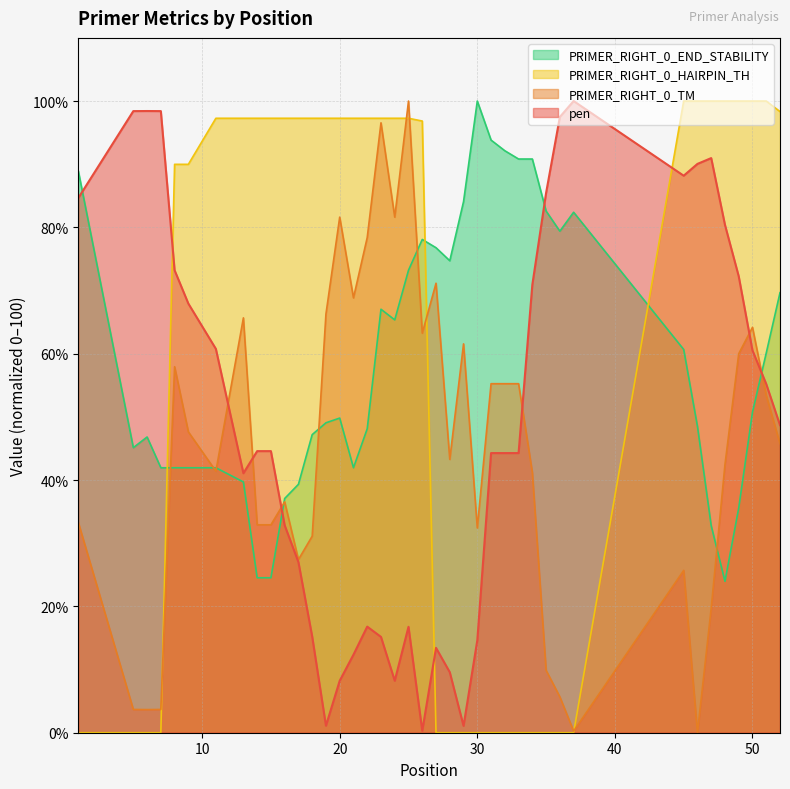

Is it true that PRIMER_RIGHT_0_HAIRPIN_TH equals 98.3 at 52?

True